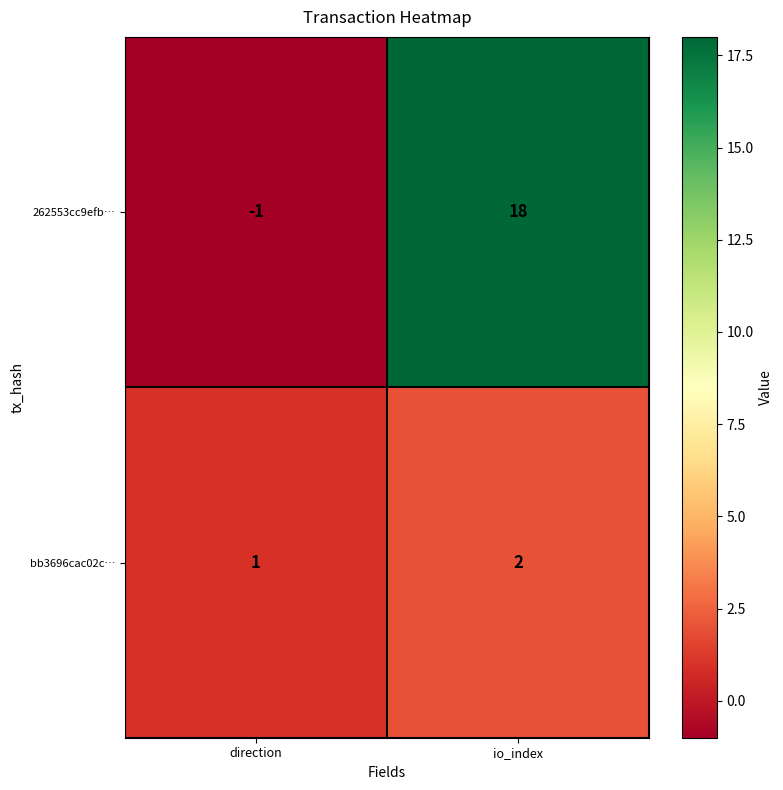

How many data points does each series have?

2